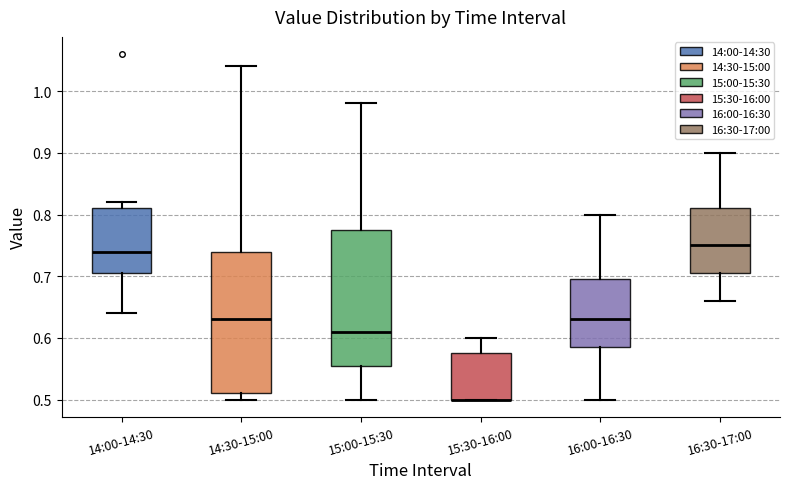

Reading left to right, transcribe this box plot: for each box, give where its median line is, the range the box spans, and where its two whiskers end, as read against the y-axis. The values are not printed on the chart, so give them approximately, as read against the axis.

14:00-14:30: median 0.74, box 0.71 to 0.81, whiskers 0.64 to 0.82
14:30-15:00: median 0.63, box 0.51 to 0.74, whiskers 0.50 to 1.04
15:00-15:30: median 0.61, box 0.56 to 0.78, whiskers 0.50 to 0.98
15:30-16:00: median 0.50 (drawn on the box's lower edge), box 0.50 to 0.58, whiskers 0.50 to 0.60
16:00-16:30: median 0.63, box 0.59 to 0.70, whiskers 0.50 to 0.80
16:30-17:00: median 0.75, box 0.71 to 0.81, whiskers 0.66 to 0.90